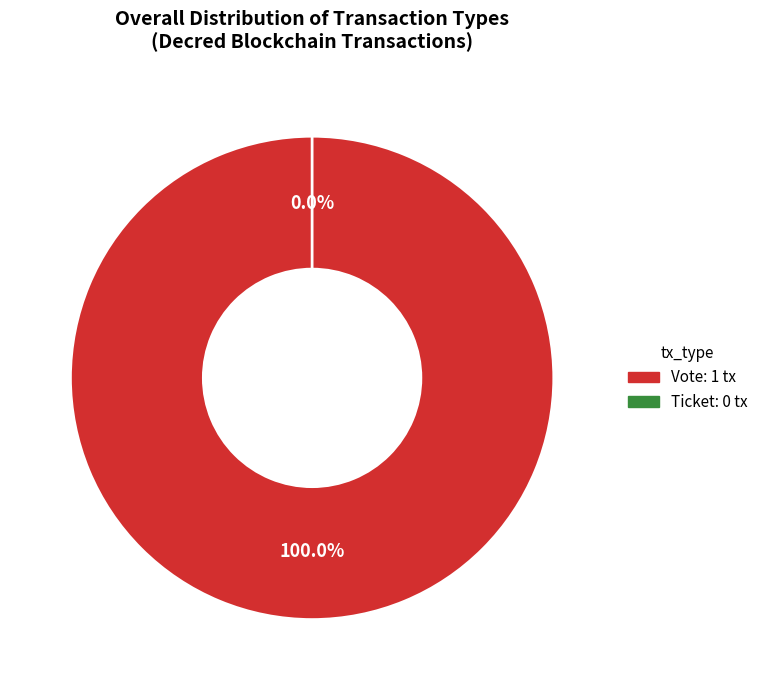

To the nearest percent, what is the difference between the Vote (io_index=1) and Ticket (io_index=0) slice percentages?

100%